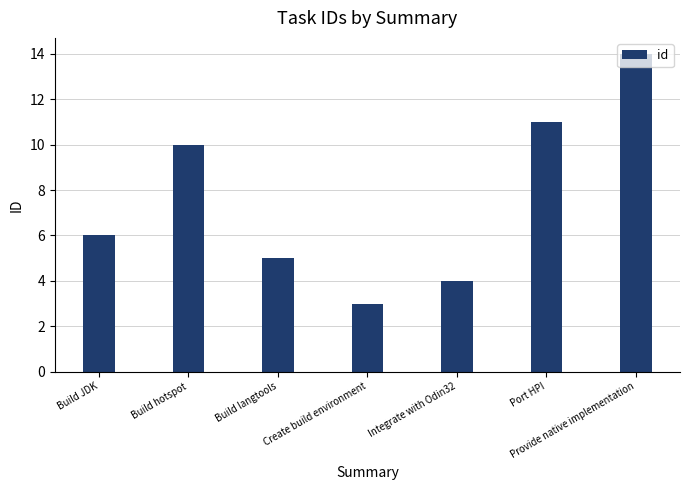

The chart shows a value of 2 at Integrate with Odin32. True or false?

False